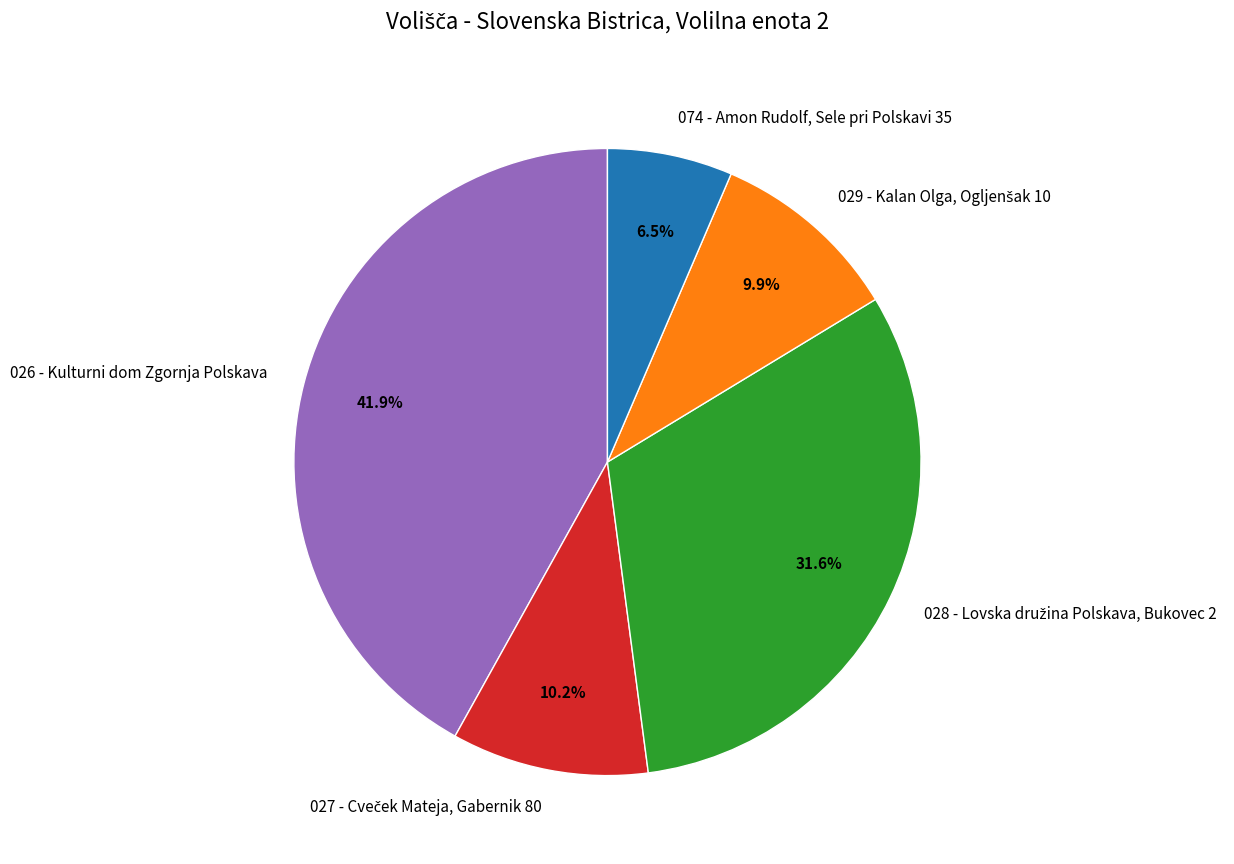

Does any single category account for the majority?

No